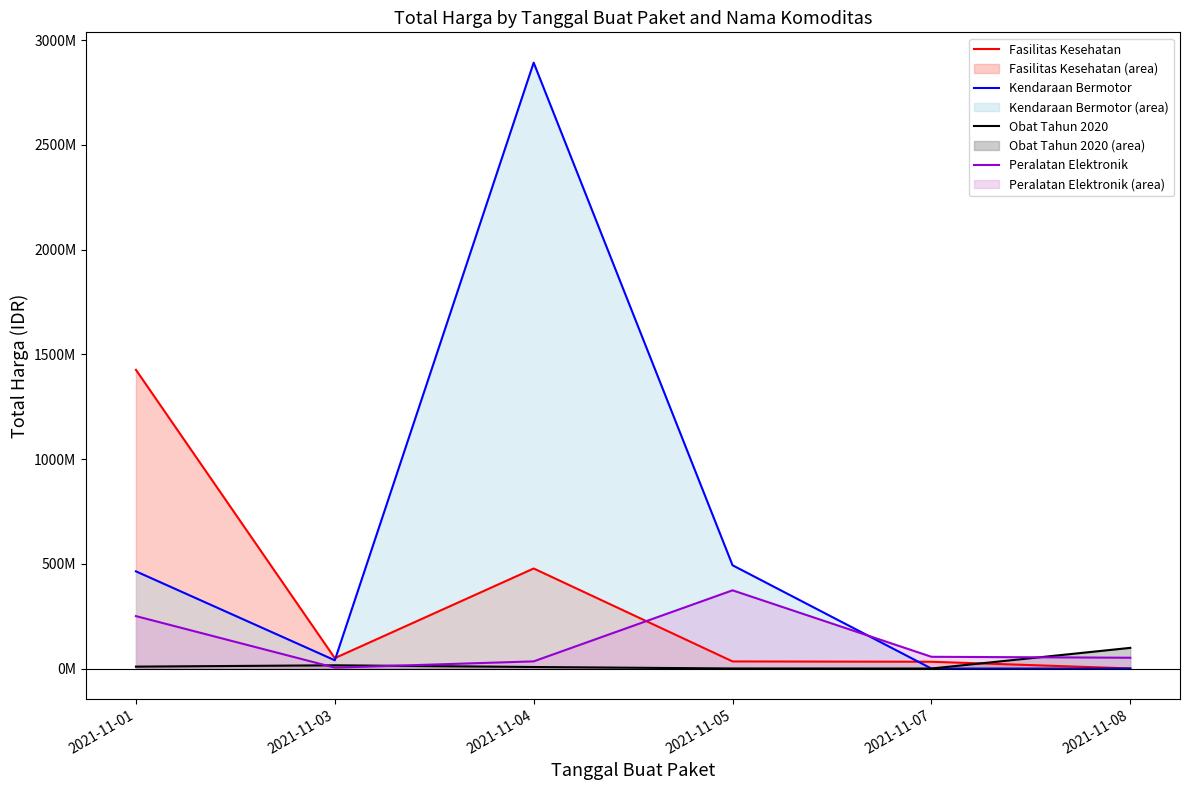

Which series has the largest range (max minus min)?

Kendaraan Bermotor